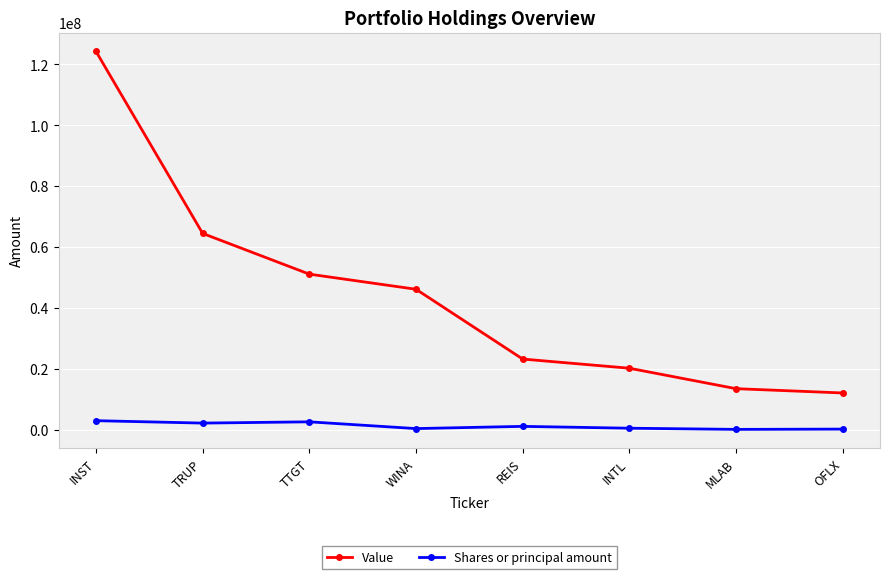

True or false: Value and Shares or principal amount cross at least once.

False